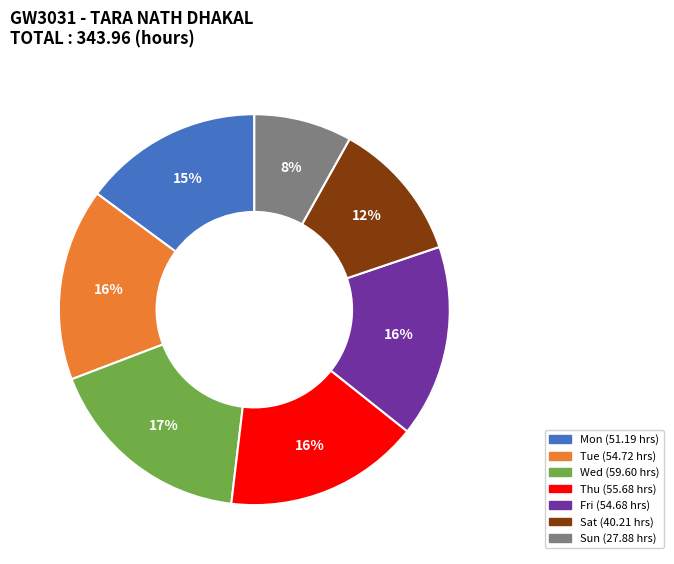

To the nearest percent, what is the average slice percentage?

14%